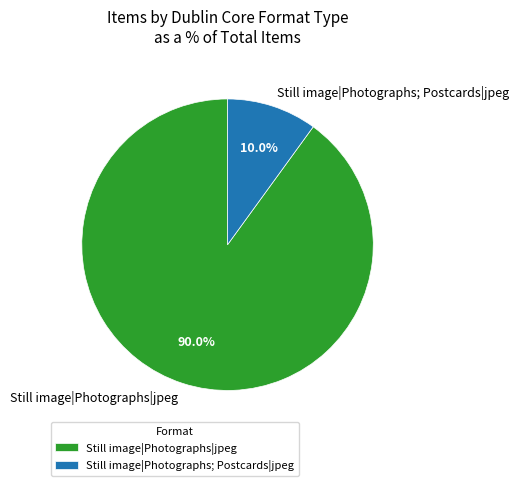

How many segments does this pie chart have?

2